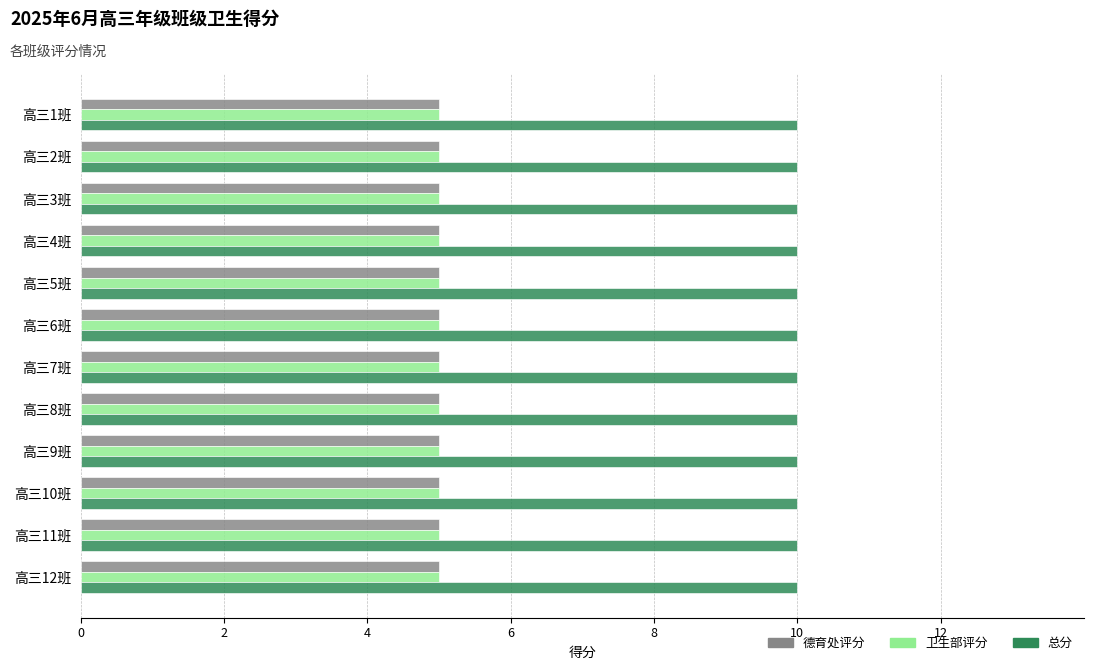

Is the value of 总分 at 高三5班 greater than the value of 德育处评分 at 高三2班?

Yes